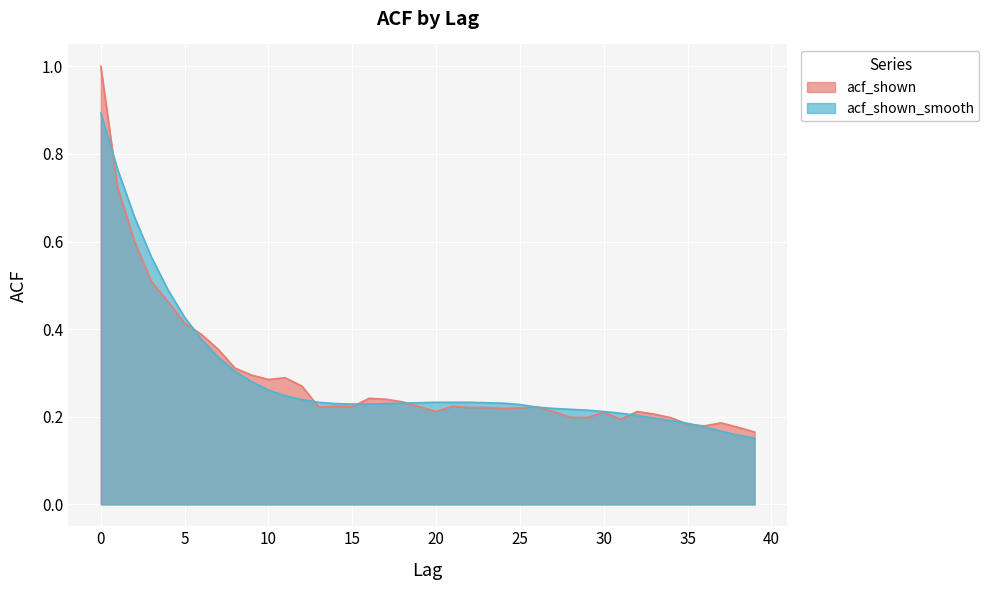

Which series has the widest spread of values?

acf_shown